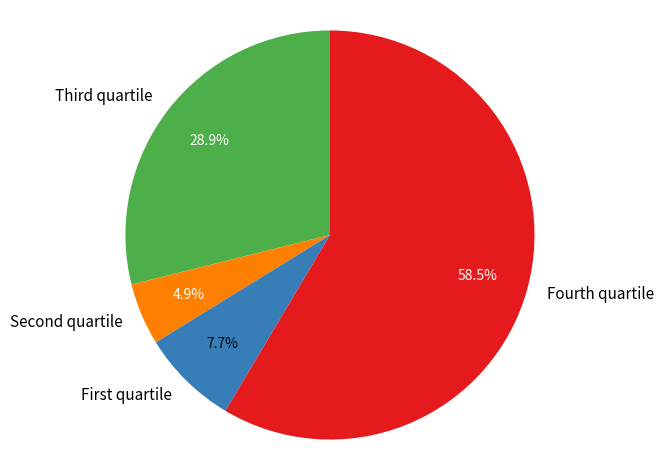

To the nearest percent, what is the average slice percentage?

25%